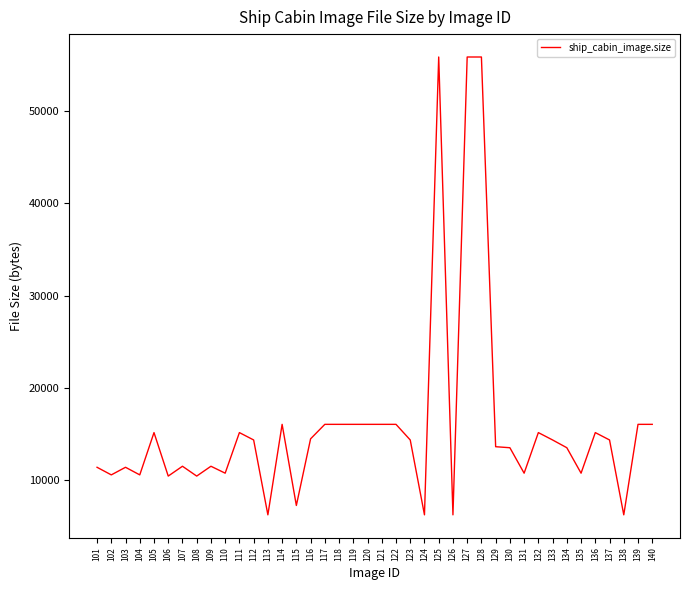

Is it true that the value at 104 is 10568?

True